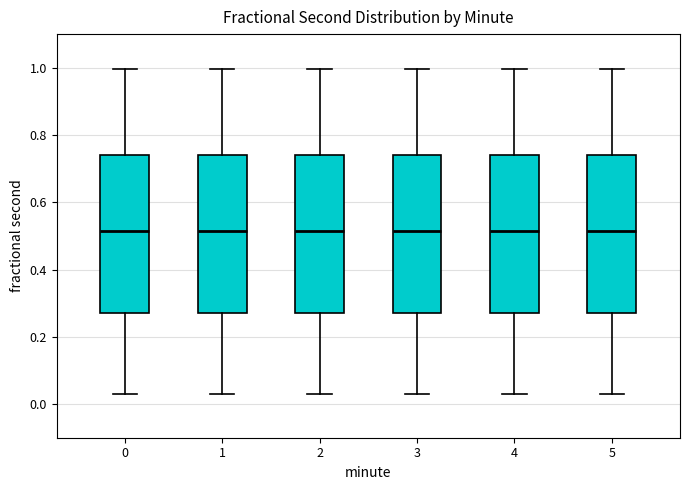

Reading left to right, read every box against the y-axis: the position of its median line, the range the box covers, and the ends of its whiskers. The values are not printed on the chart, so give them approximately, as read against the axis.

0: median 0.52, box 0.28 to 0.74, whiskers 0.02 to 1.00
1: median 0.52, box 0.28 to 0.74, whiskers 0.02 to 1.00
2: median 0.52, box 0.28 to 0.74, whiskers 0.02 to 1.00
3: median 0.52, box 0.28 to 0.74, whiskers 0.02 to 1.00
4: median 0.52, box 0.28 to 0.74, whiskers 0.02 to 1.00
5: median 0.52, box 0.28 to 0.74, whiskers 0.02 to 1.00